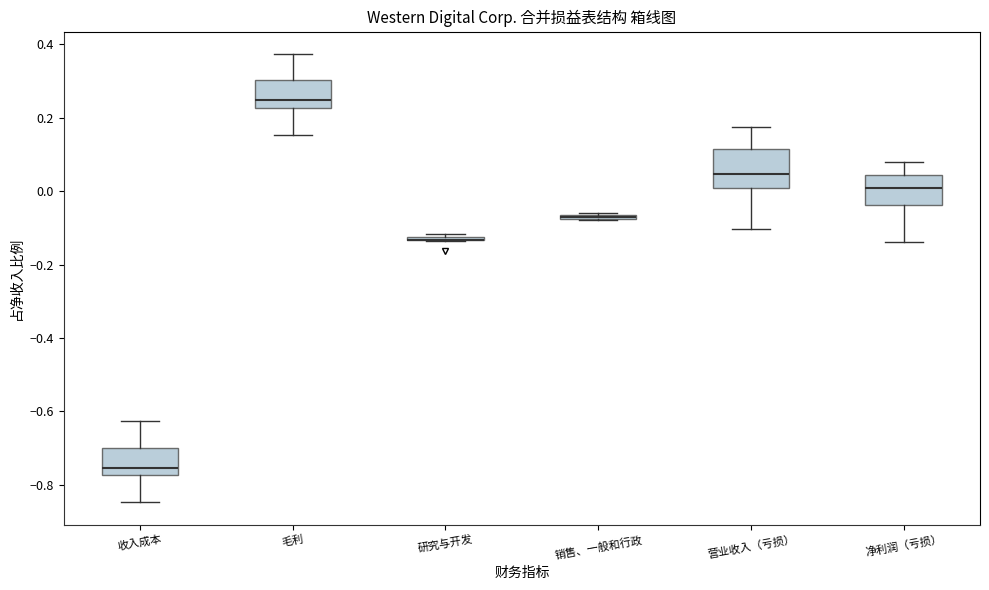

Where is the upper edge of the box for 收入成本 on the y-axis? The values are not printed on the chart, so give them approximately, as read against the axis.

-0.70